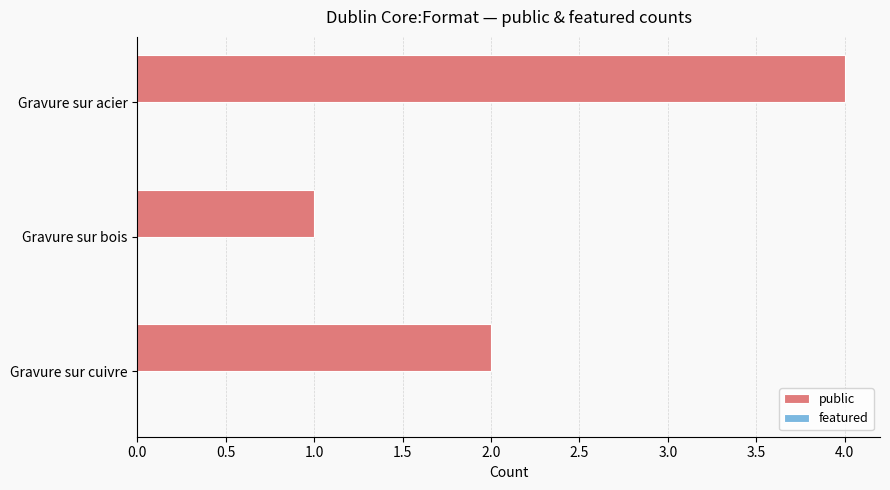

Between Gravure sur bois and Gravure sur cuivre, which is larger?

Gravure sur cuivre